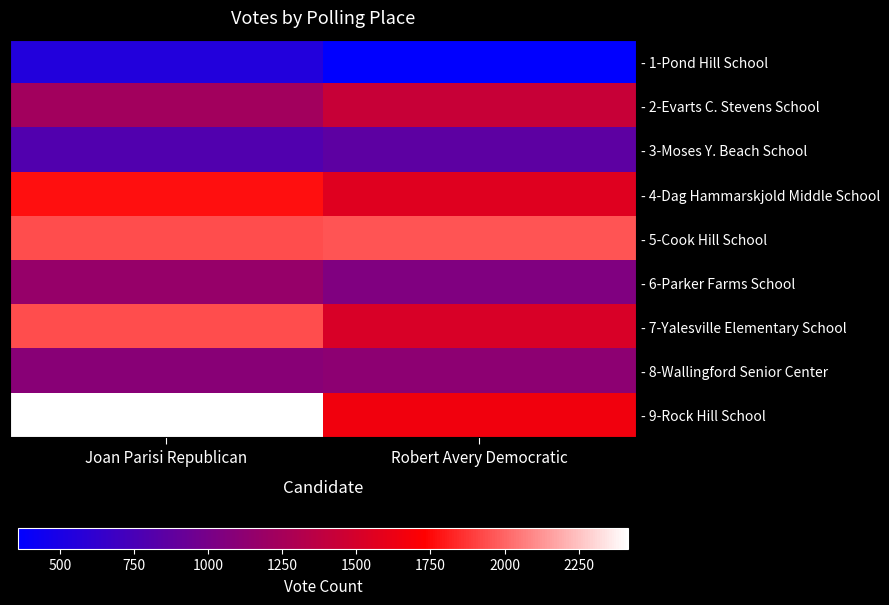

Which category has the lowest value across all series?

Robert Avery Democratic